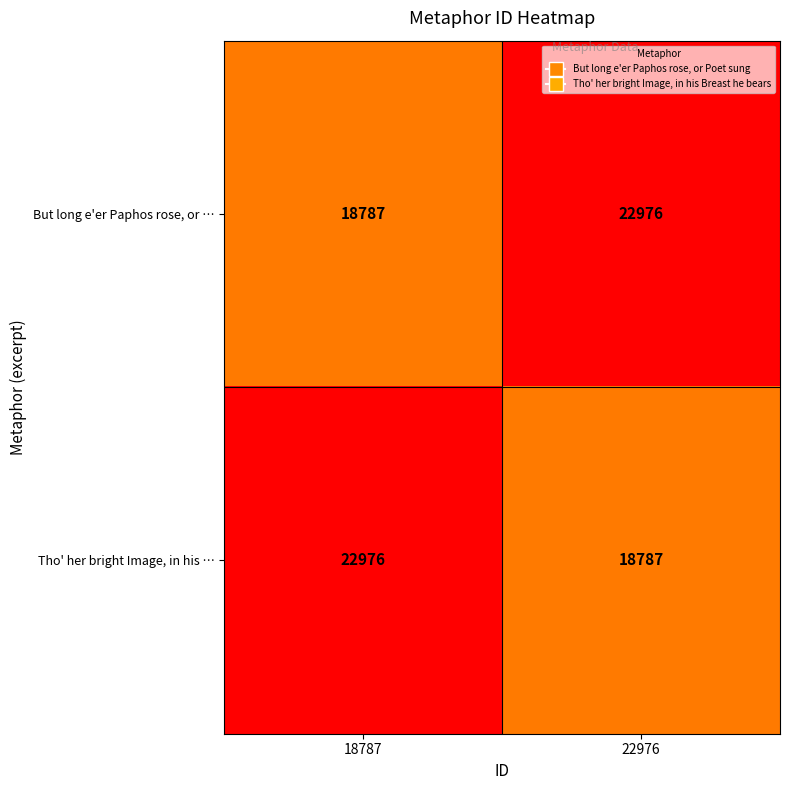

At how many categories does at least one series exceed 19245?

2